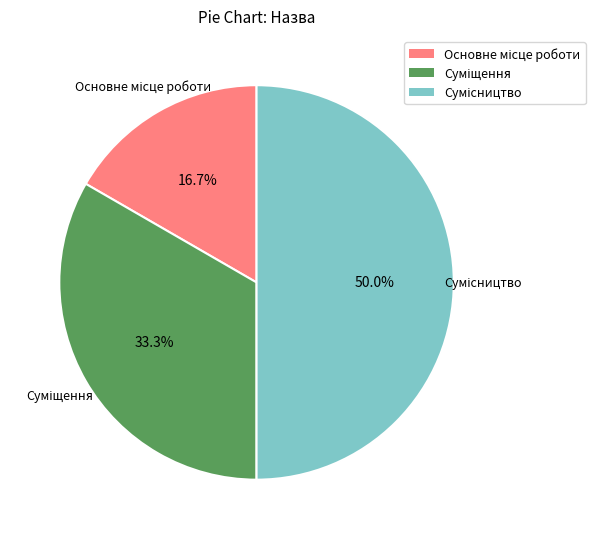

To the nearest percent, what is the average slice percentage?

33%